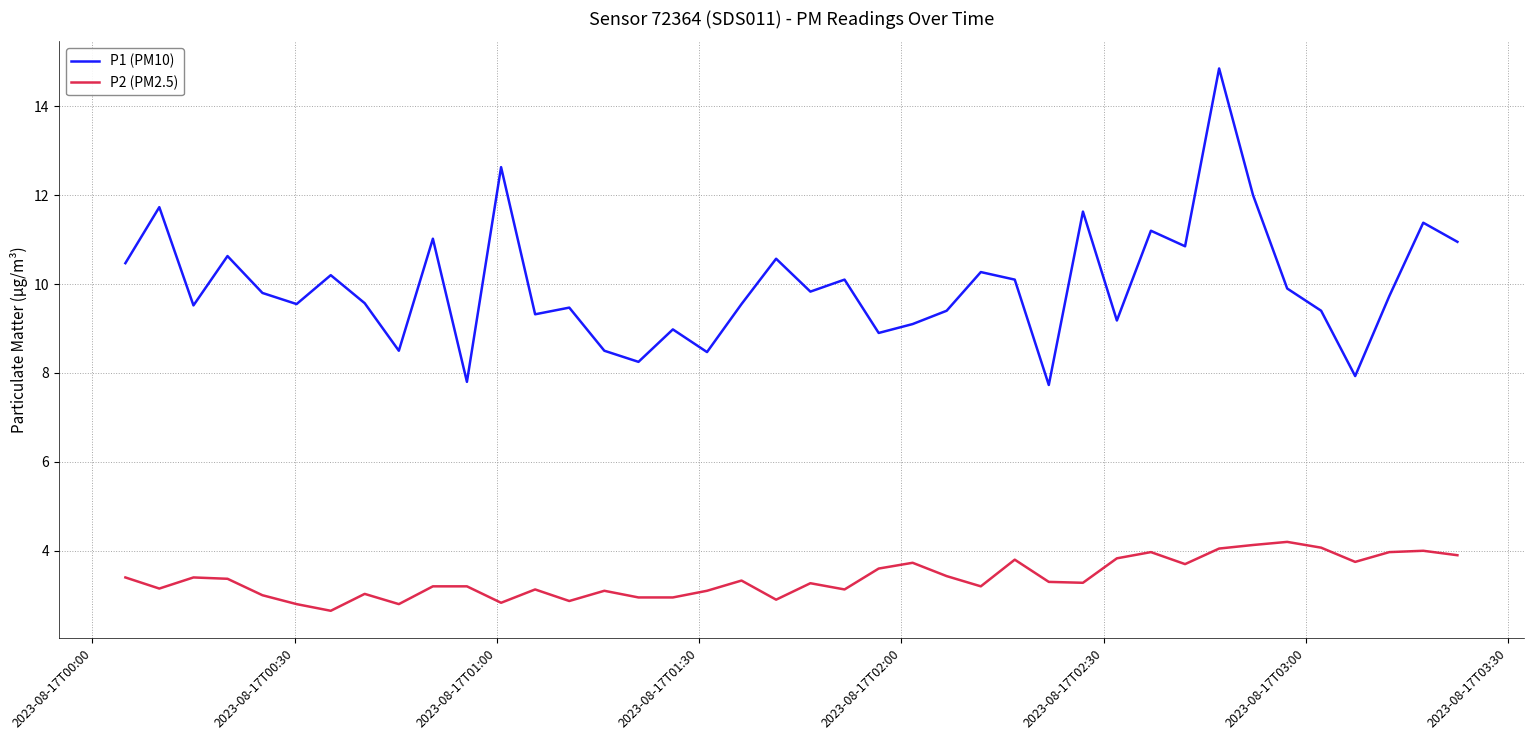

Which series has the widest spread of values?

P1 (PM10)